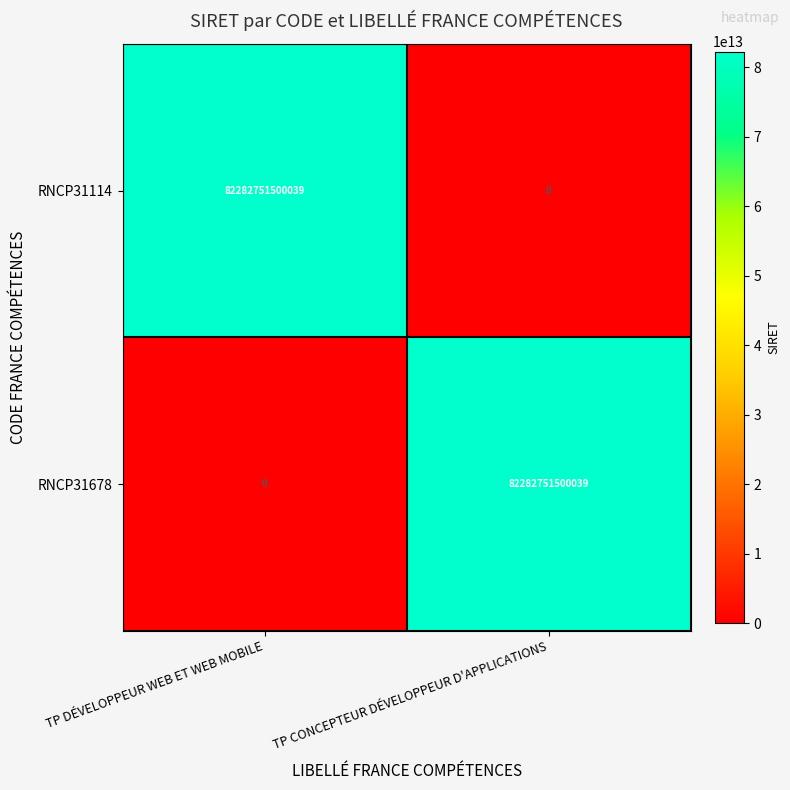

Is the value of RNCP31114 at TP CONCEPTEUR DÉVELOPPEUR D'APPLICATIONS greater than the value of RNCP31678 at TP CONCEPTEUR DÉVELOPPEUR D'APPLICATIONS?

No